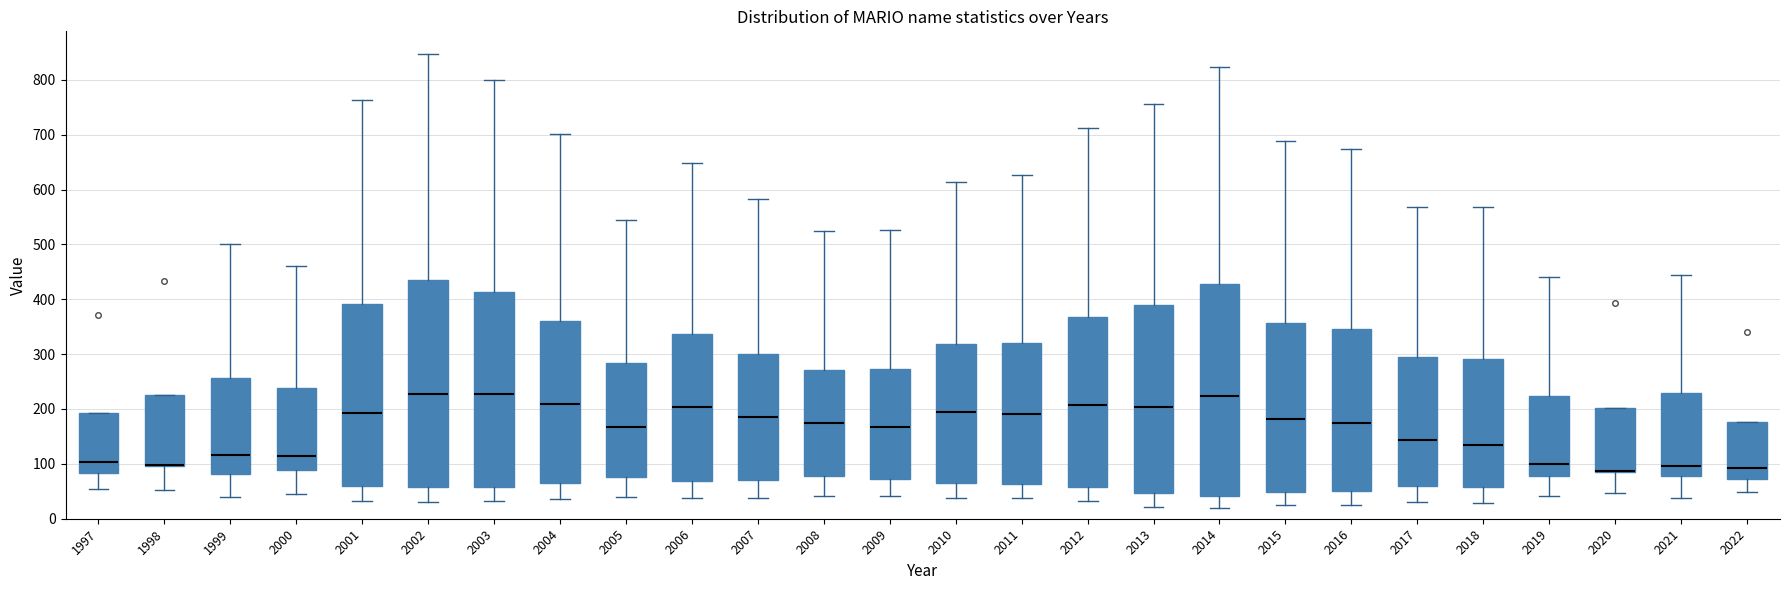

Reading left to right, transcribe this box plot: for each box, give where its median line is, the range the box spans, and where its two whiskers end, as read against the y-axis. The values are not printed on the chart, so give them approximately, as read against the axis.

1997: median 100, box 80 to 190, whiskers 60 to 190
1998: median 100 (drawn on the box's lower edge), box 100 to 230, whiskers 50 to 230
1999: median 120, box 80 to 260, whiskers 40 to 500
2000: median 120, box 90 to 240, whiskers 50 to 460
2001: median 190, box 60 to 390, whiskers 30 to 760
2002: median 230, box 60 to 440, whiskers 30 to 850
2003: median 230, box 60 to 410, whiskers 30 to 800
2004: median 210, box 70 to 360, whiskers 40 to 700
2005: median 170, box 80 to 280, whiskers 40 to 550
2006: median 200, box 70 to 340, whiskers 40 to 650
2007: median 190, box 70 to 300, whiskers 40 to 580
2008: median 180, box 80 to 270, whiskers 40 to 520
2009: median 170, box 70 to 270, whiskers 40 to 530
2010: median 190, box 70 to 320, whiskers 40 to 610
2011: median 190, box 60 to 320, whiskers 40 to 630
2012: median 210, box 60 to 370, whiskers 30 to 710
2013: median 200, box 50 to 390, whiskers 20 to 760
2014: median 220, box 40 to 430, whiskers 20 to 820
2015: median 180, box 50 to 360, whiskers 30 to 690
2016: median 180, box 50 to 350, whiskers 30 to 670
2017: median 140, box 60 to 300, whiskers 30 to 570
2018: median 140, box 60 to 290, whiskers 30 to 570
2019: median 100, box 80 to 220, whiskers 40 to 440
2020: median 90 (drawn on the box's lower edge), box 90 to 200, whiskers 50 to 200
2021: median 100, box 80 to 230, whiskers 40 to 450
2022: median 90, box 70 to 180, whiskers 50 to 180